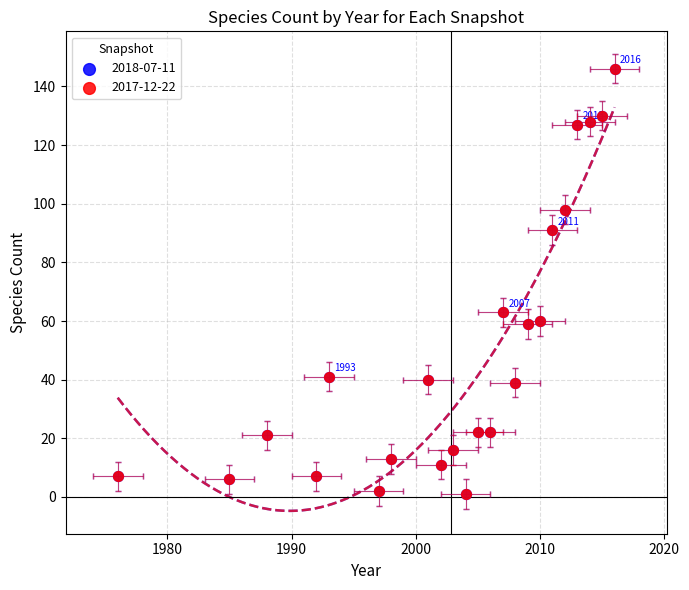

Which series has the largest Y range (max minus min)?

2018-07-11